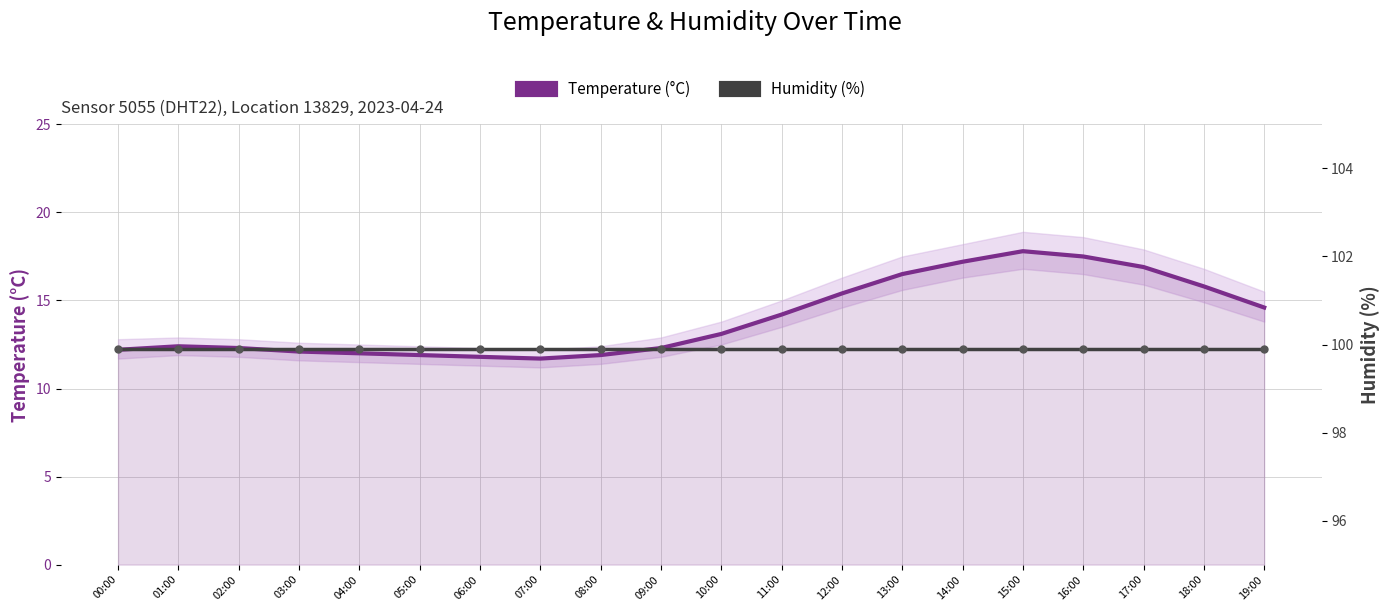

Read the Temperature (°C) value at 01:00.

12.4